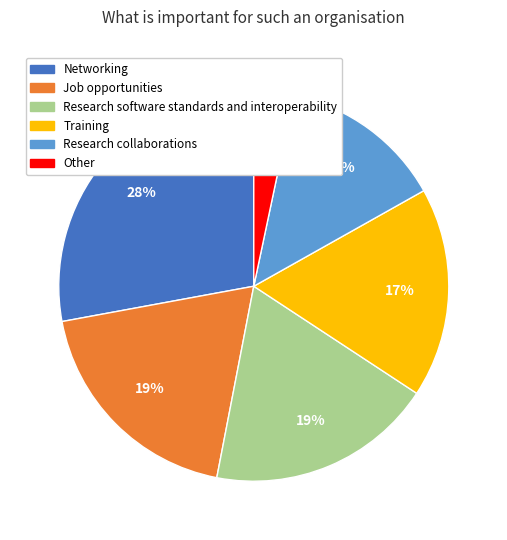

The Research collaborations slice represents 20% of the pie. True or false?

False